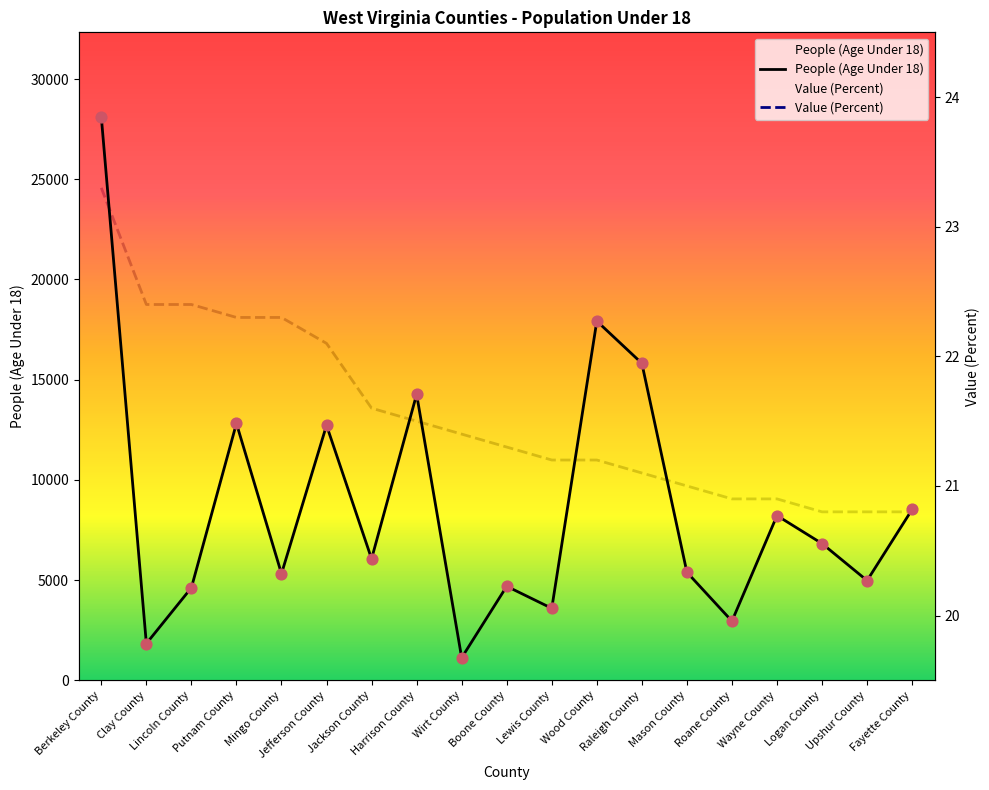

What are all the series names shown in the legend?

People (Age Under 18), Value (Percent)